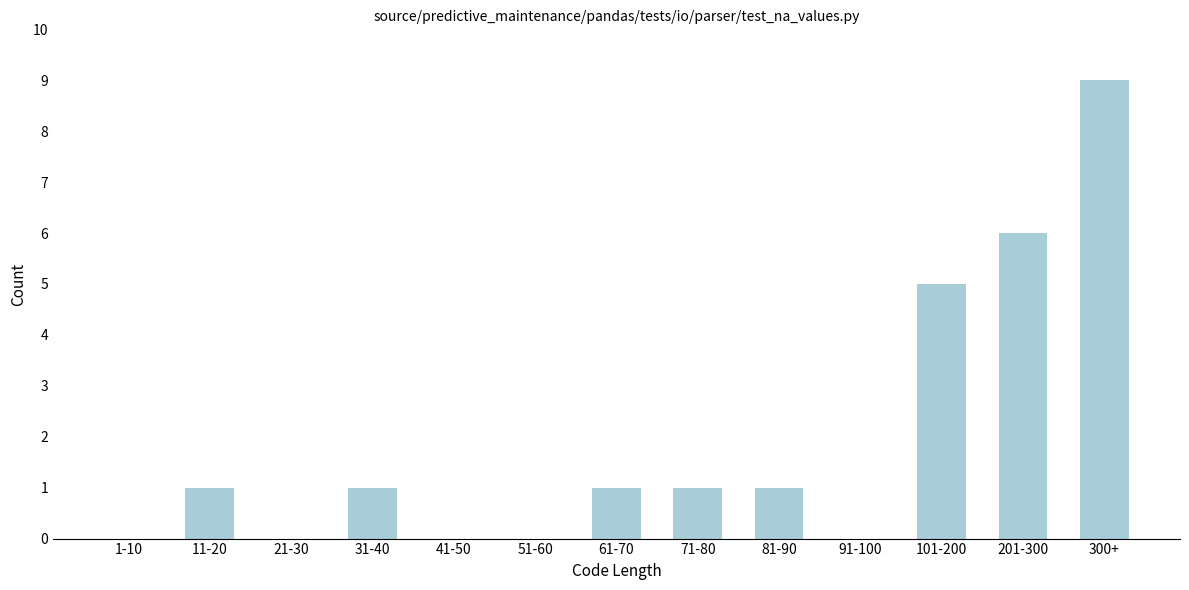

Reading left to right, list all the values displayed in this chart.

1-10=0	11-20=1	21-30=0	31-40=1	41-50=0	51-60=0	61-70=1	71-80=1	81-90=1	91-100=0	101-200=5	201-300=6	300+=9